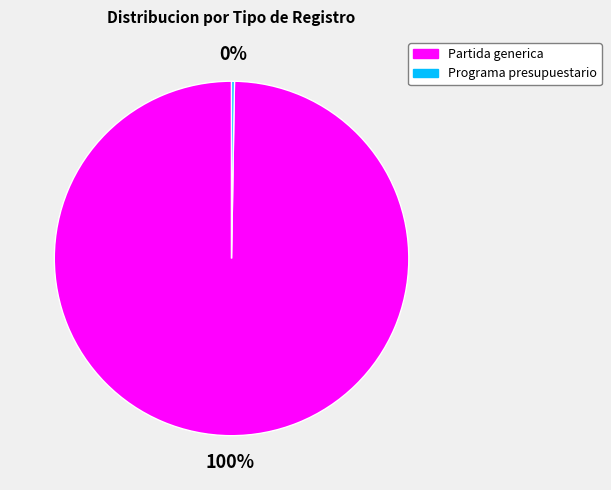

What percentage is the Partida generica slice, to the nearest percent?

100%